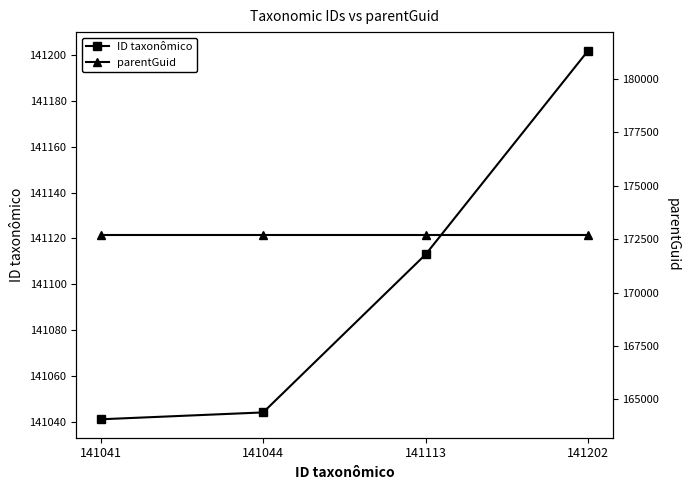

List the series in order of their overall mean, highest first.

parentGuid, ID taxonômico